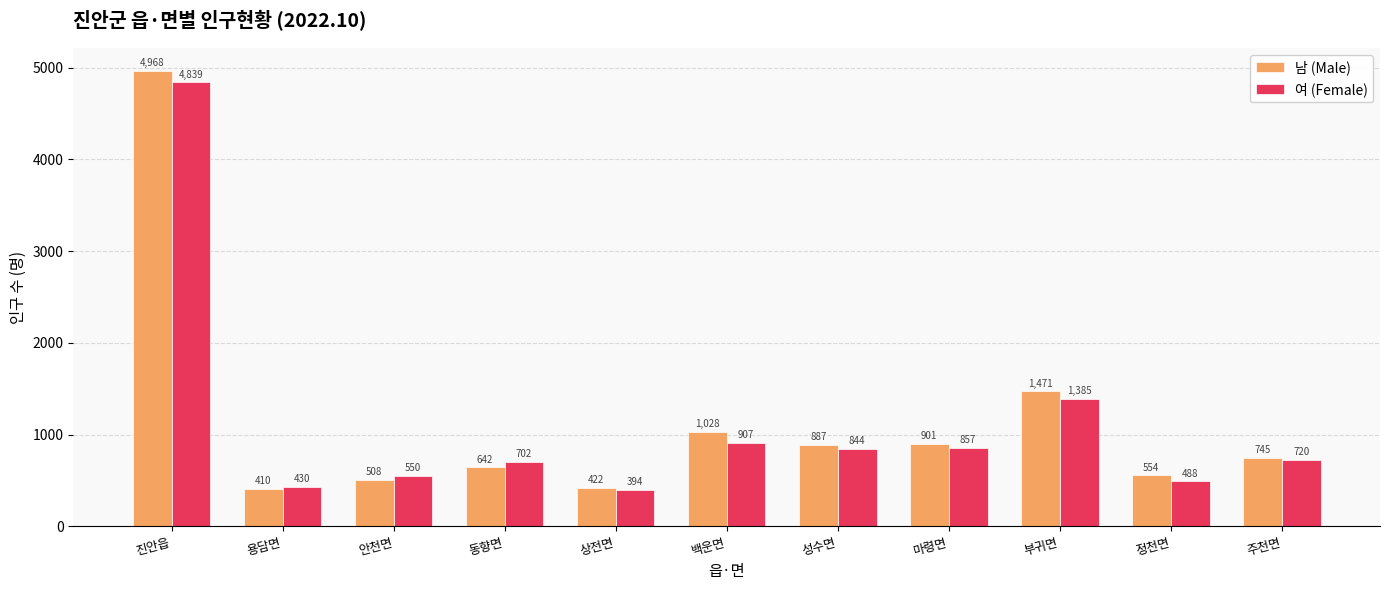

What is the sum of all 여 (Female) values?

12116